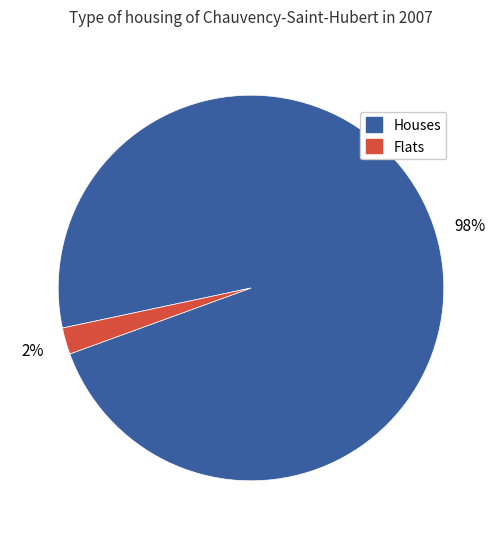

How many slices are in this pie chart?

2